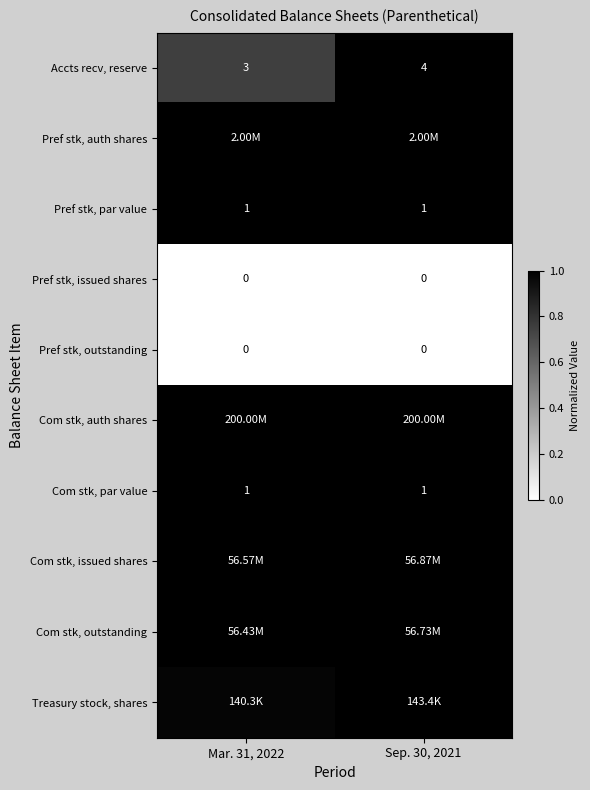

At Mar. 31, 2022, list the series in order from largest to smallest.

Pref stk, auth shares, Pref stk, par value, Com stk, auth shares, Com stk, par value, Com stk, outstanding, Com stk, issued shares, Treasury stock, shares, Accts recv, reserve, Pref stk, issued shares, Pref stk, outstanding